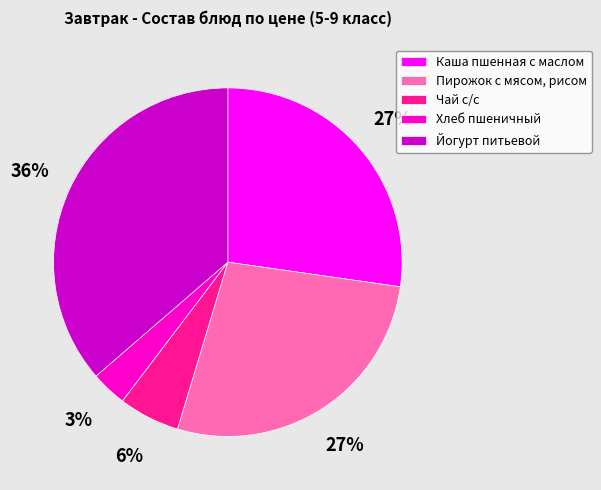

To the nearest percent, what portion does Чай с/с represent?

6%